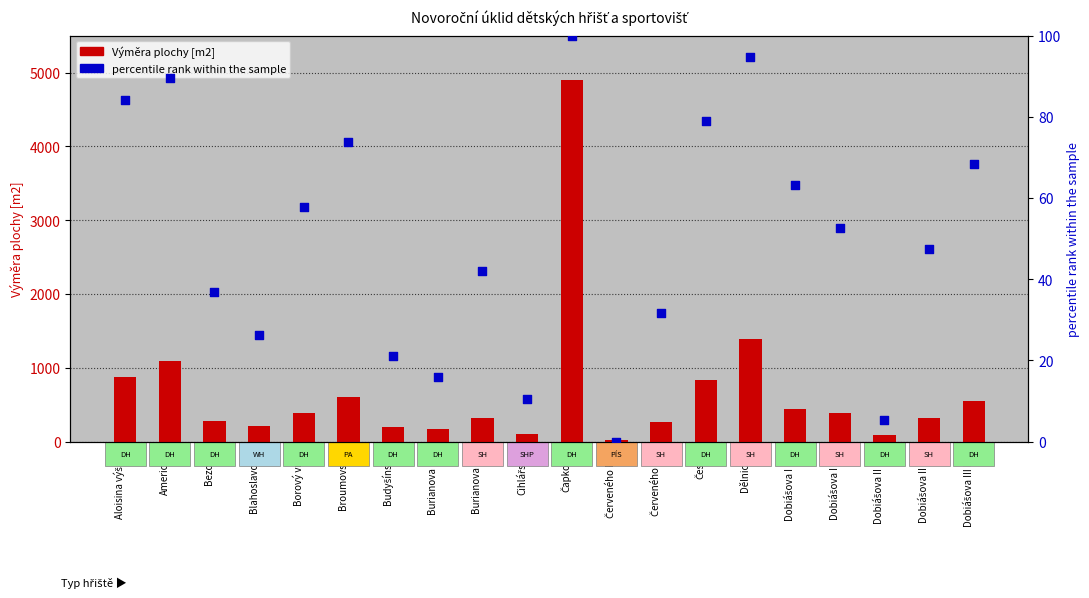

What is the total value across all series at Česká?

911.9